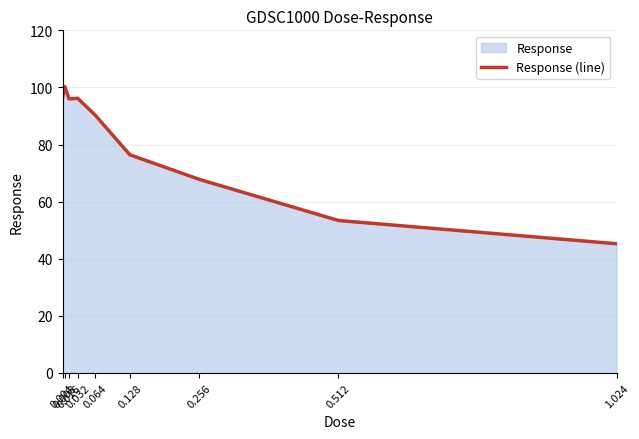

True or false: the data shows 29.0 at 0.128.

False